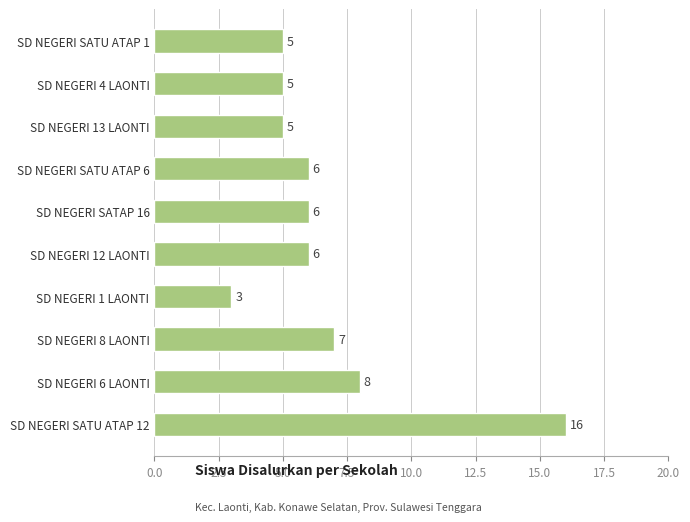

True or false: the data shows 5 at SD NEGERI 4 LAONTI.

True